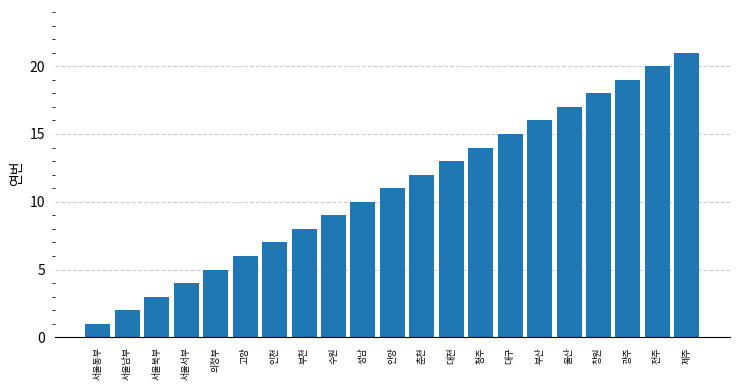

Count the number of data series in this chart.

1